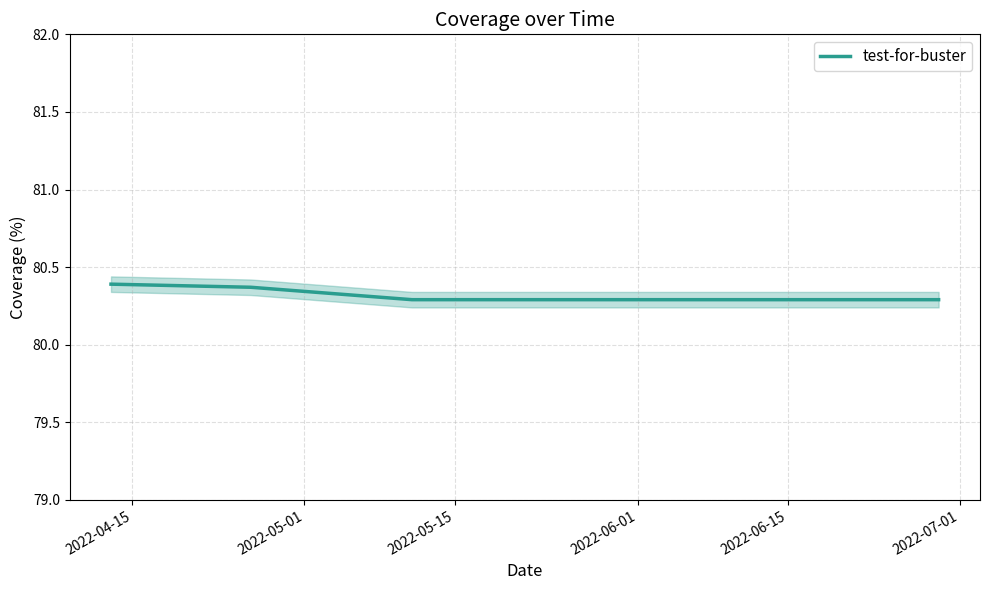

What position from the left is 2022-05-15?

3